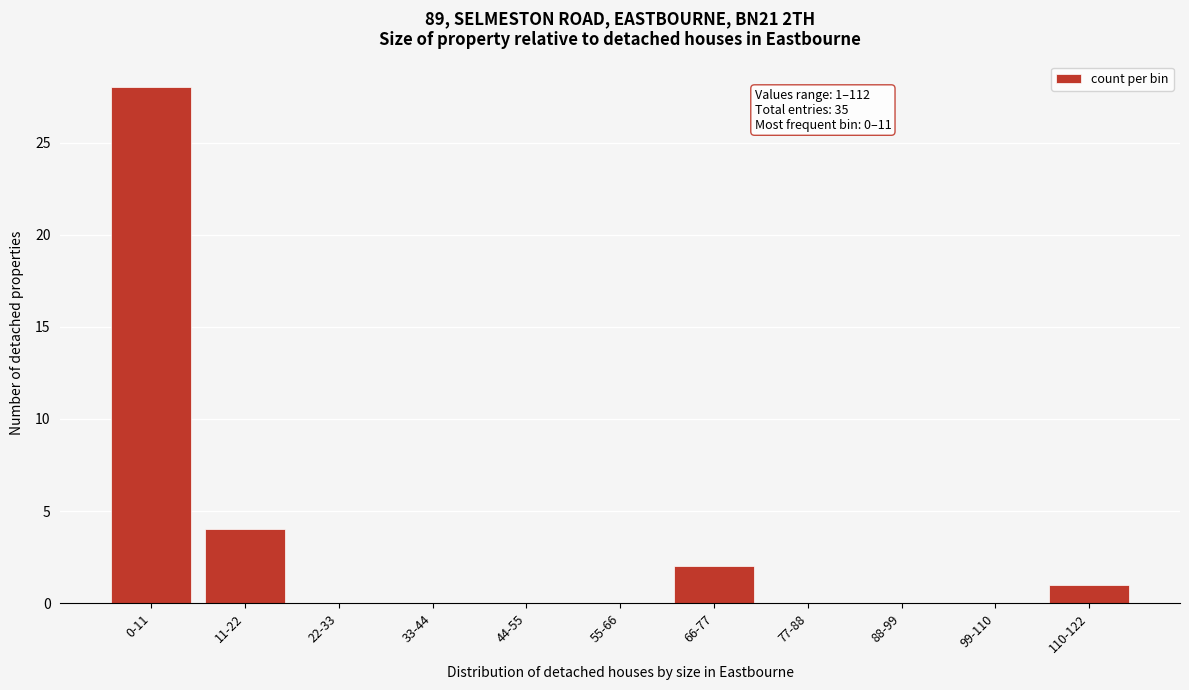

Reading left to right, transcribe all the data shown in this chart.

0-11=28	11-22=4	22-33=0	33-44=0	44-55=0	55-66=0	66-77=2	77-88=0	88-99=0	99-110=0	110-122=1